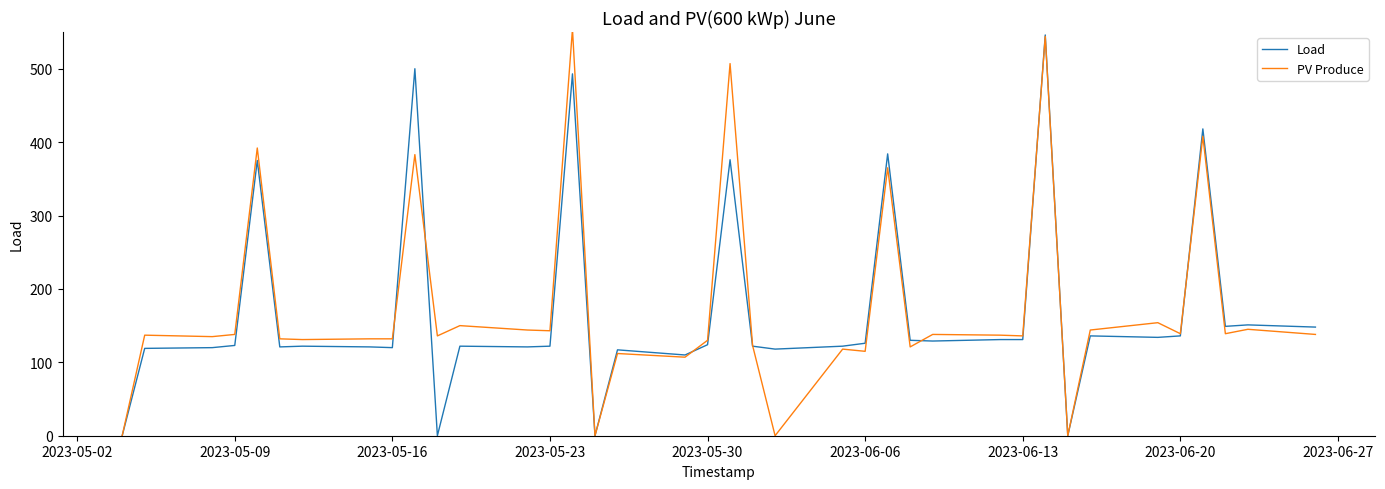

What is the greatest value displayed?

554